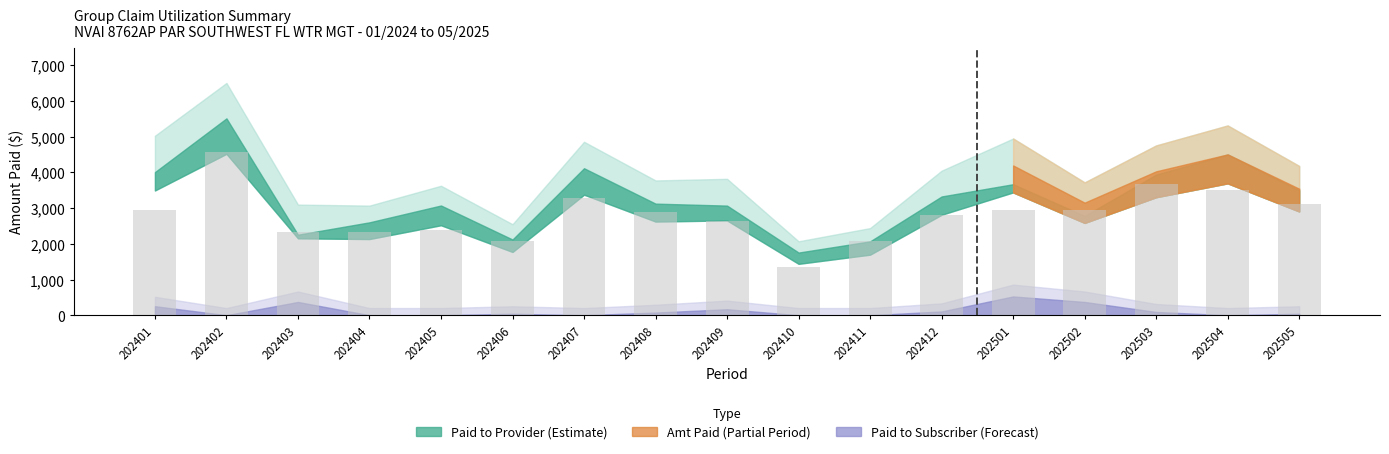

Read the value at 202404, to the nearest 10.

2320